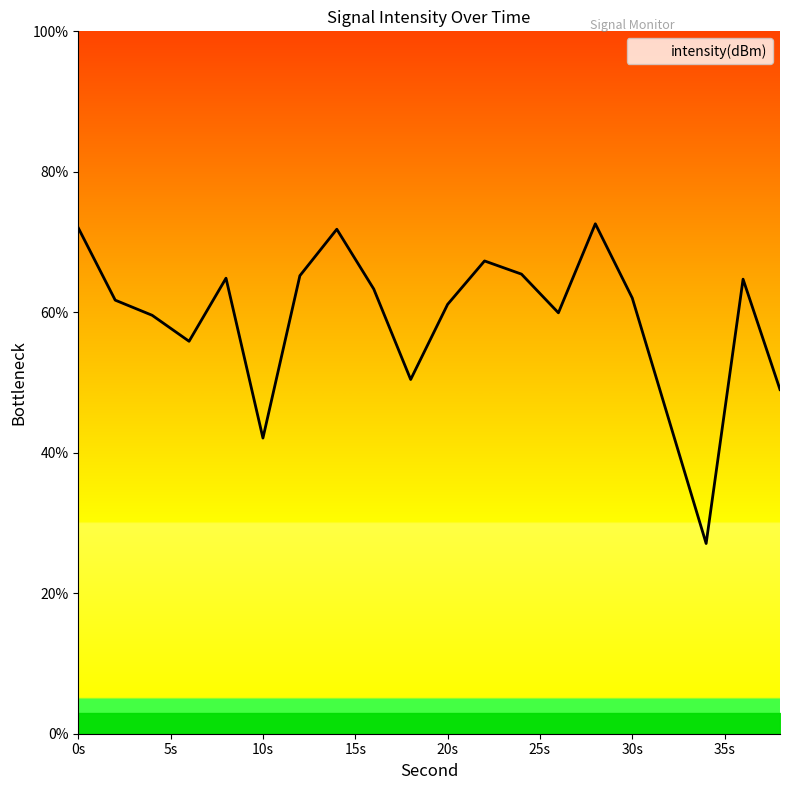

What is the average value?

59.0